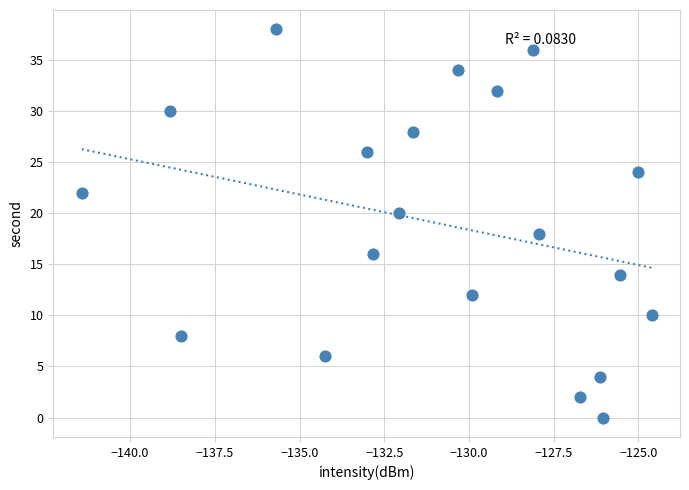

What is the range of Y values (max minus min)?

38